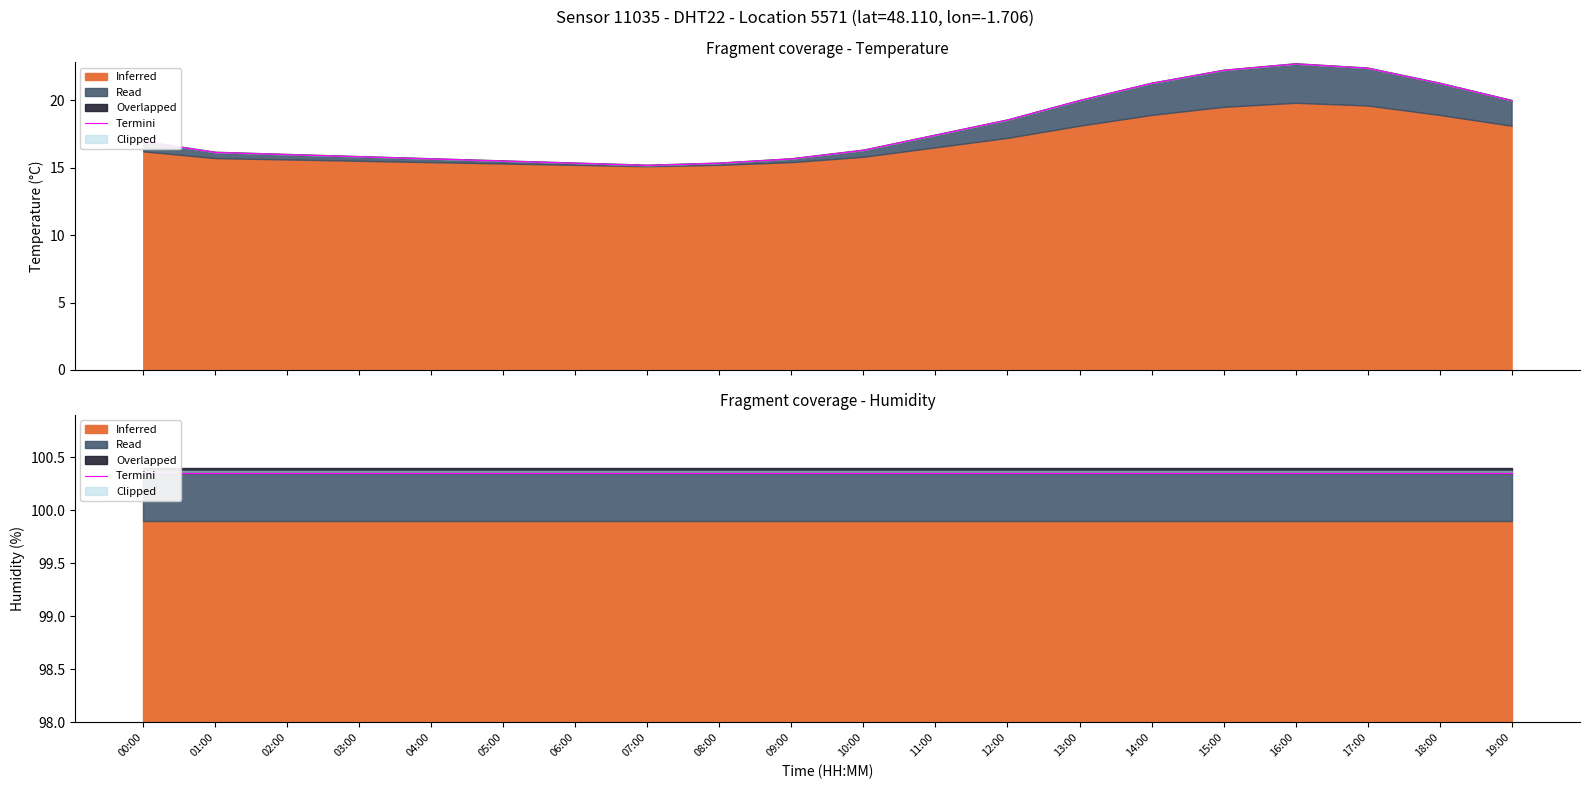

Approximately how many times larger is the value at 01:00 compared to 07:00?

1.1